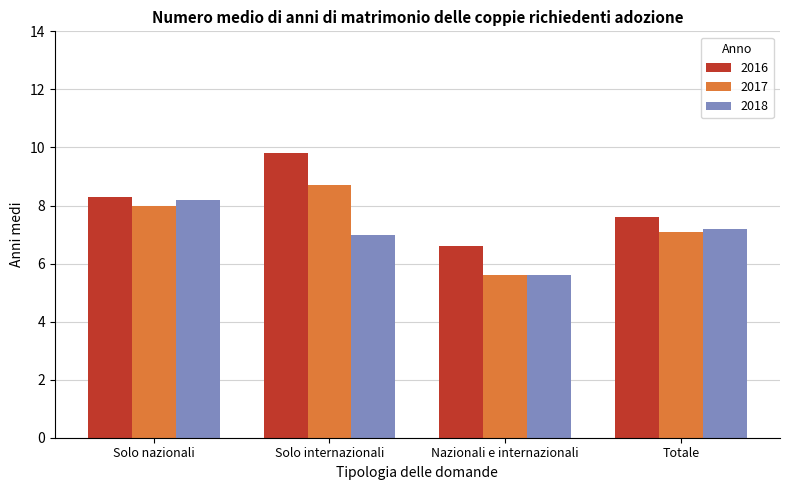

Which series has the largest total across all categories?

2016